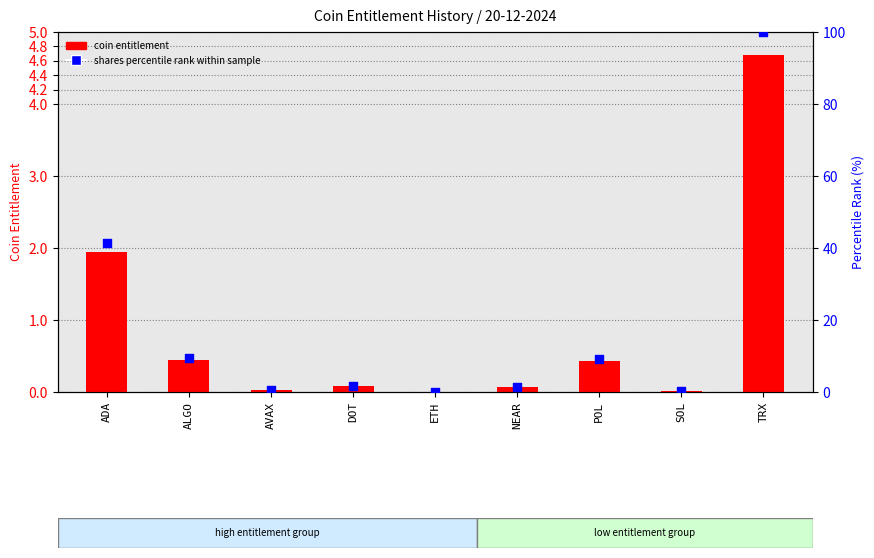

What is the total value across all series at TRX?

104.7